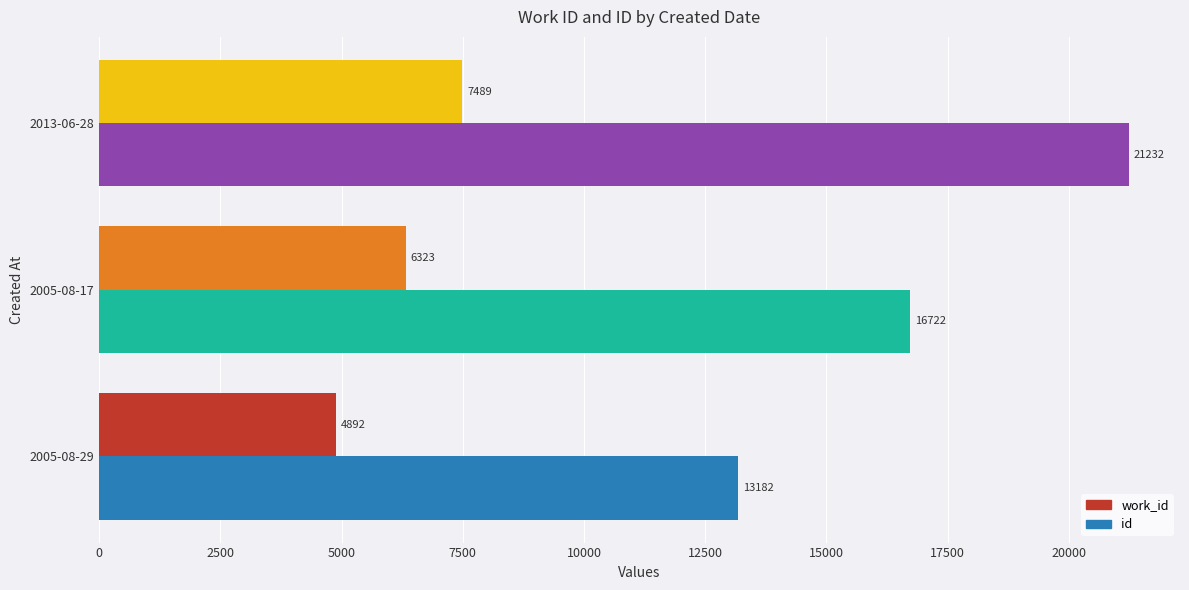

Is it true that id equals 16722 at 2005-08-17?

True